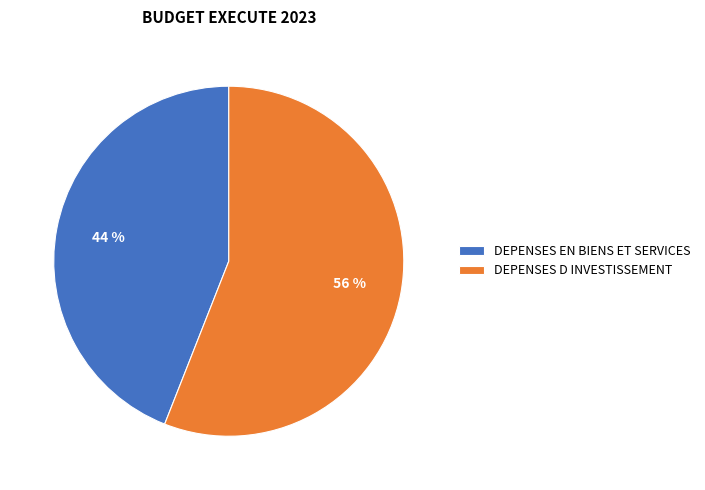

To the nearest percent, what portion does DEPENSES D INVESTISSEMENT represent?

56%